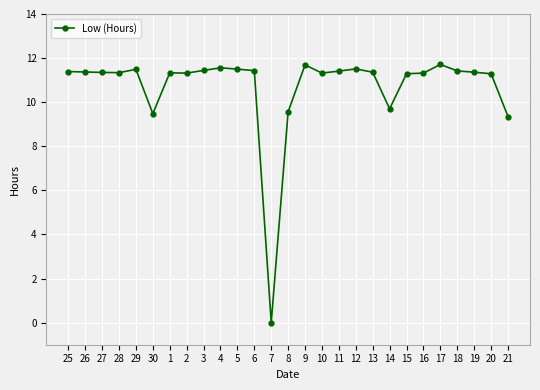

What is the label of the 16th point from the right?

6